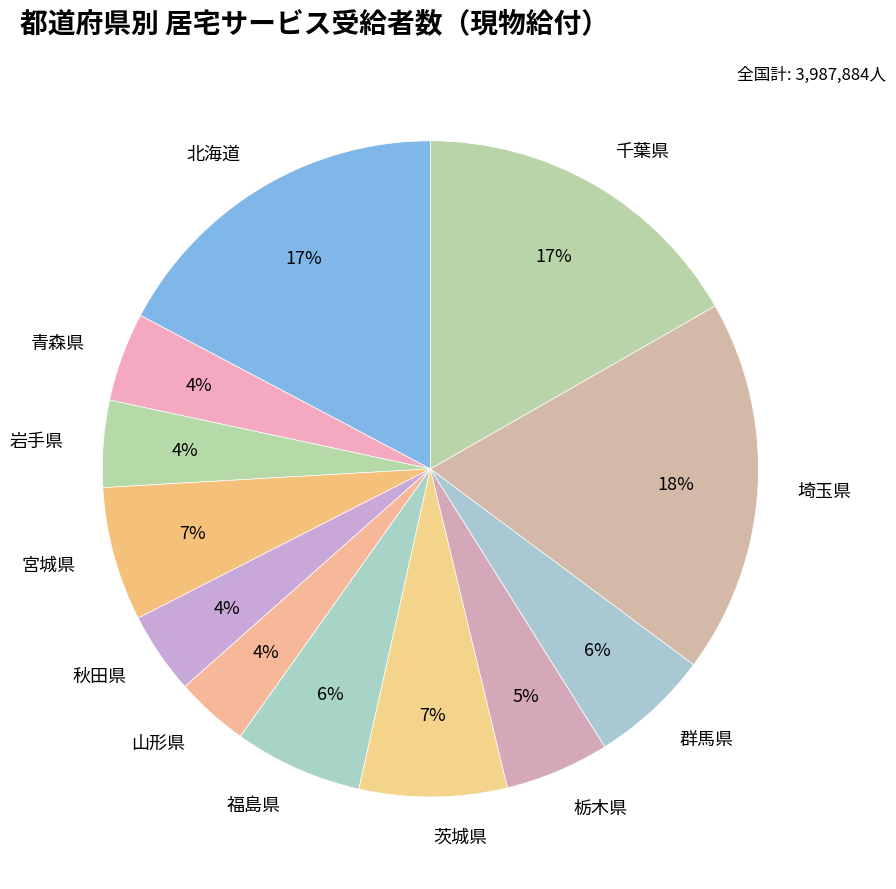

How many segments does this pie chart have?

12